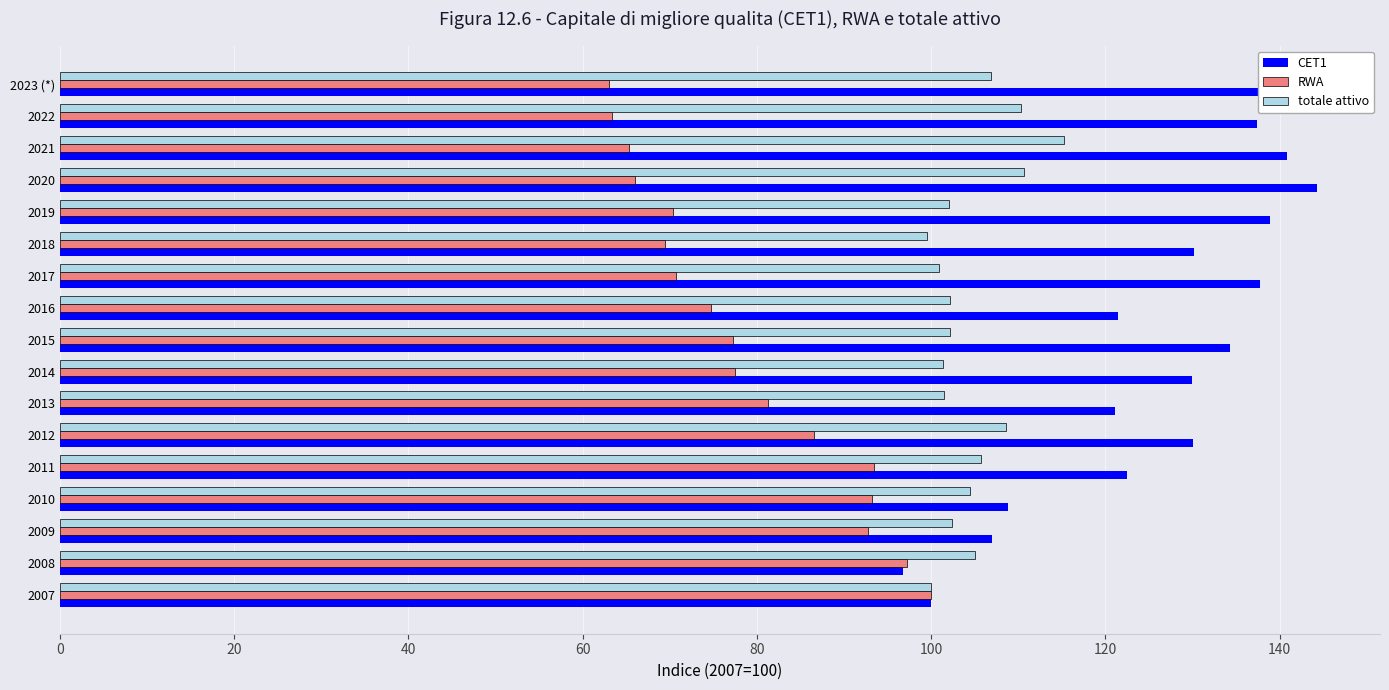

What is the sum of the RWA values at 2020 and 2021?

131.3